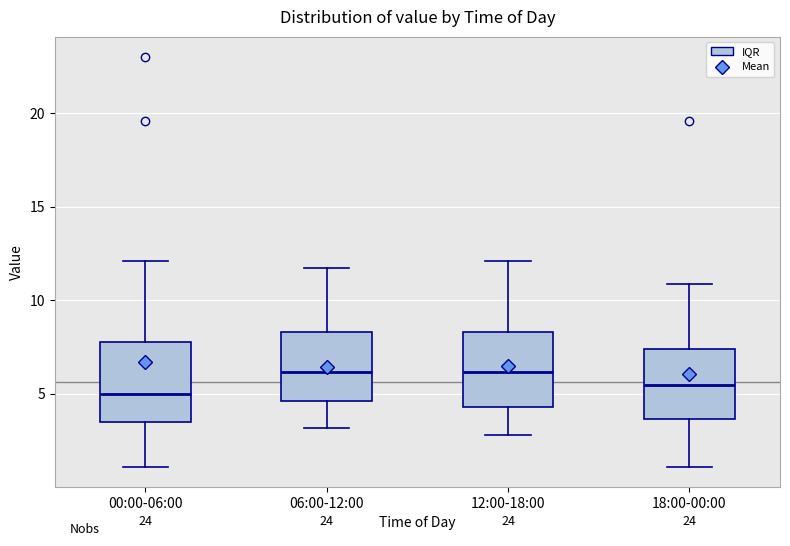

Reading left to right, read every box against the y-axis: the position of its median line, the range the box covers, and the ends of its whiskers. The values are not printed on the chart, so give them approximately, as read against the axis.

00:00-06:00: median 5.0, box 3.5 to 8.0, whiskers 1.0 to 12.0
06:00-12:00: median 6.0, box 4.5 to 8.5, whiskers 3.0 to 12.0
12:00-18:00: median 6.0, box 4.5 to 8.5, whiskers 3.0 to 12.0
18:00-00:00: median 5.5, box 3.5 to 7.5, whiskers 1.0 to 11.0